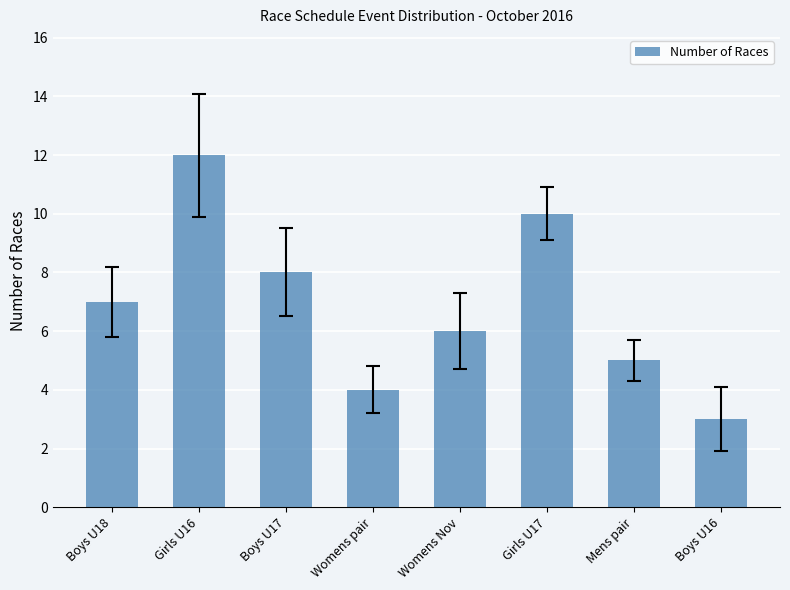

Rank the categories by value from highest to lowest.

Girls U16, Girls U17, Boys U17, Boys U18, Womens Nov, Mens pair, Womens pair, Boys U16